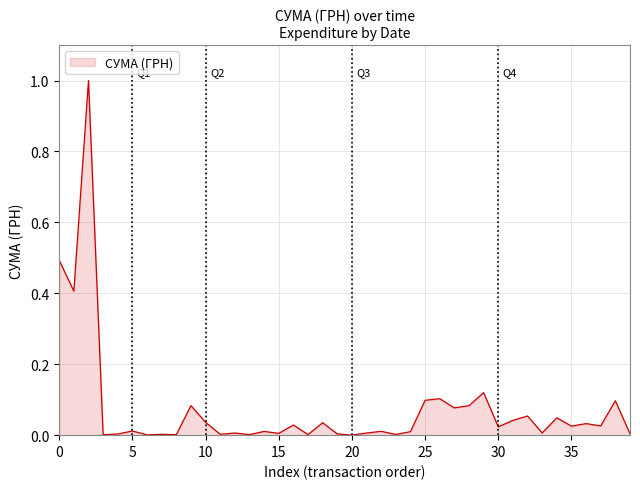

What is the difference between the second highest and minimum values?

0.5